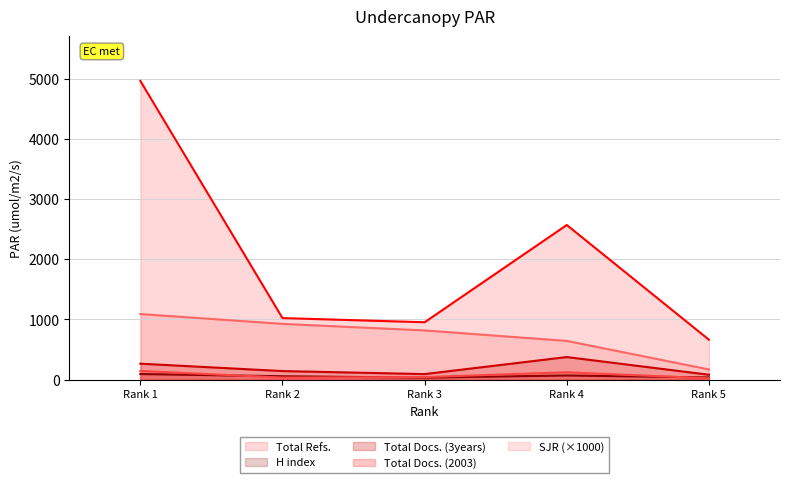

Which series changed the most between Rank 1 and Rank 2?

Total Refs.